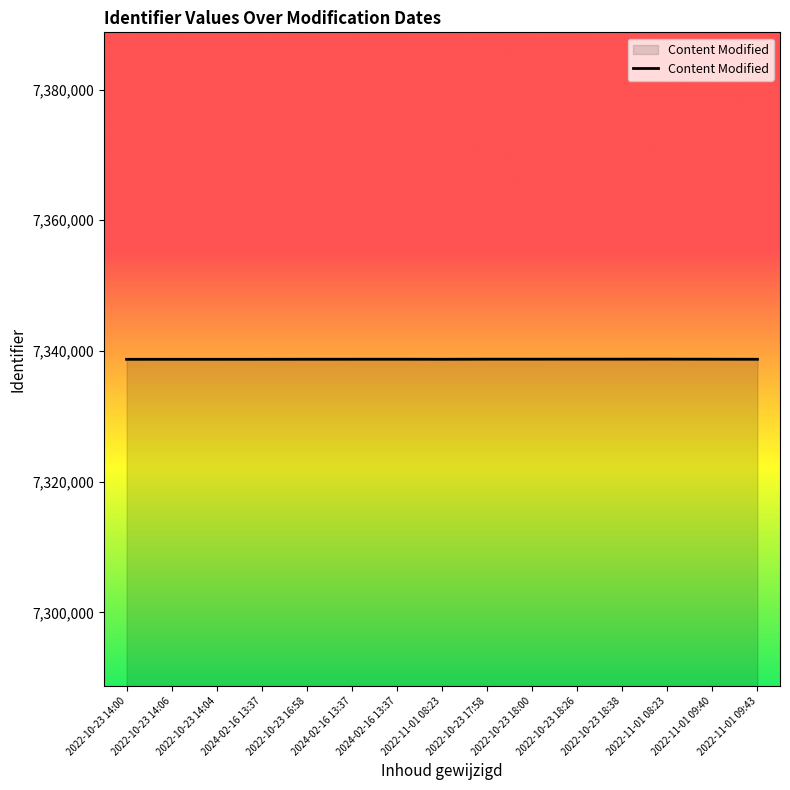

Reading left to right, what are all the values shown in this chart?

2022-10-23 14:00=7338732	2022-10-23 14:06=7338735	2022-10-23 14:04=7338733	2024-02-16 13:37=7338736	2022-10-23 16:58=7338742	2024-02-16 13:37=7338744	2024-02-16 13:37=7338747	2022-11-01 08:23=7338738	2022-10-23 17:58=7338752	2022-10-23 18:00=7338753	2022-10-23 18:26=7338755	2022-10-23 18:38=7338756	2022-11-01 08:23=7338757	2022-11-01 09:40=7338749	2022-11-01 09:43=7338739